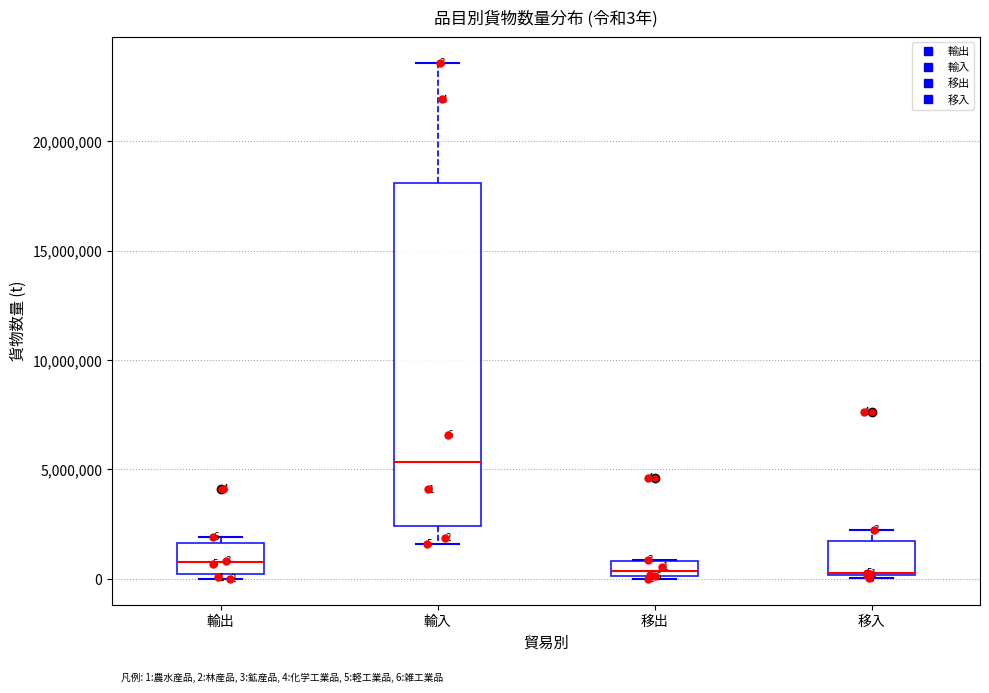

Which box is the tallest, from its lower edge to its upper edge?

輸入